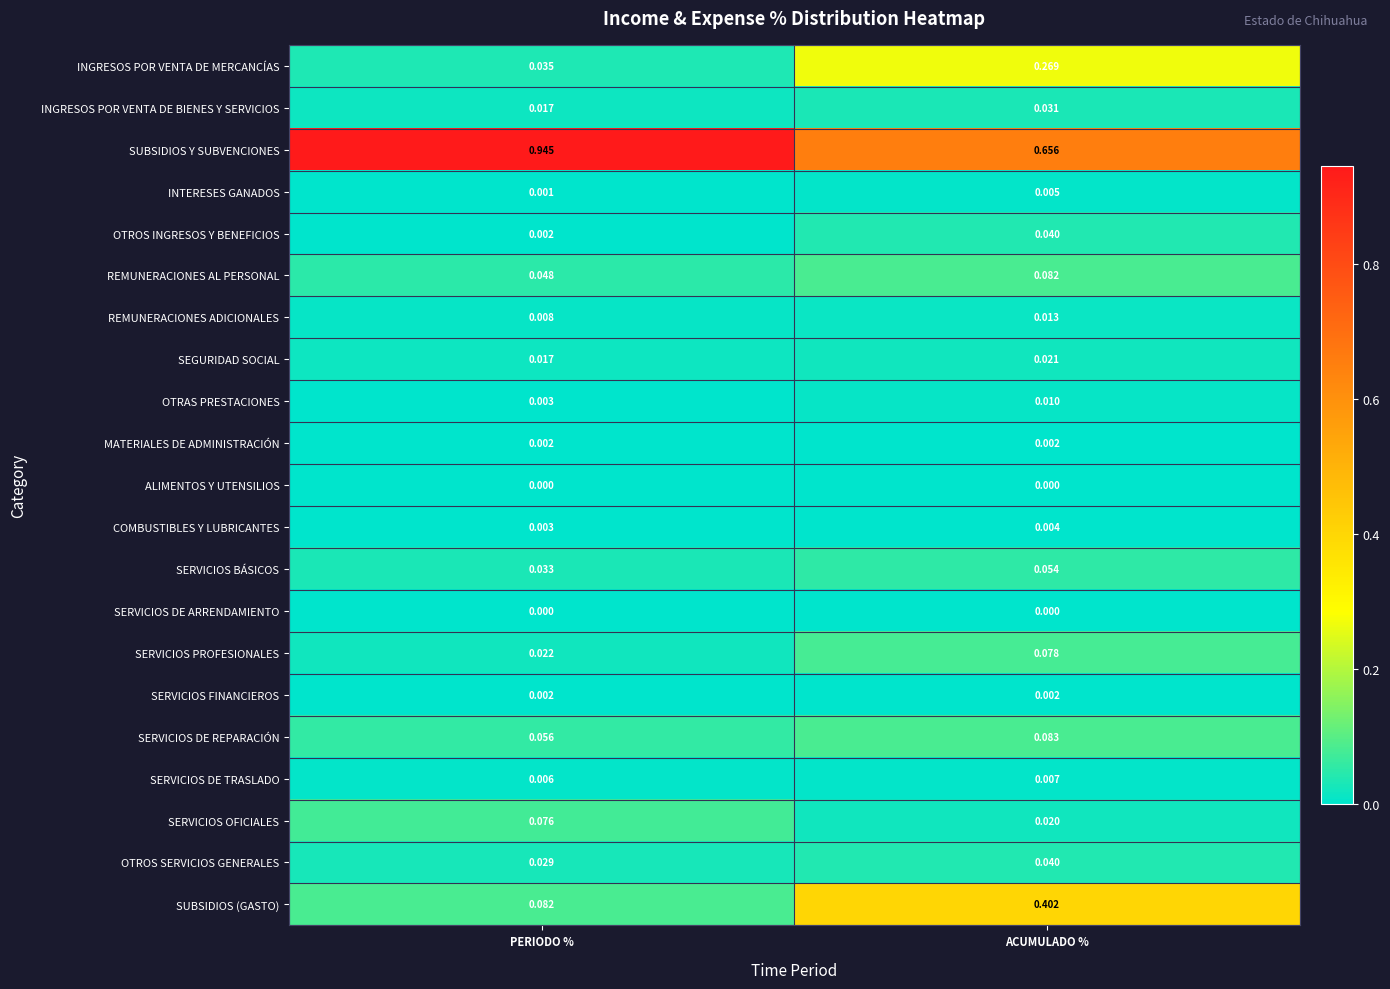

Which series has the largest range (max minus min)?

SUBSIDIOS (GASTO)